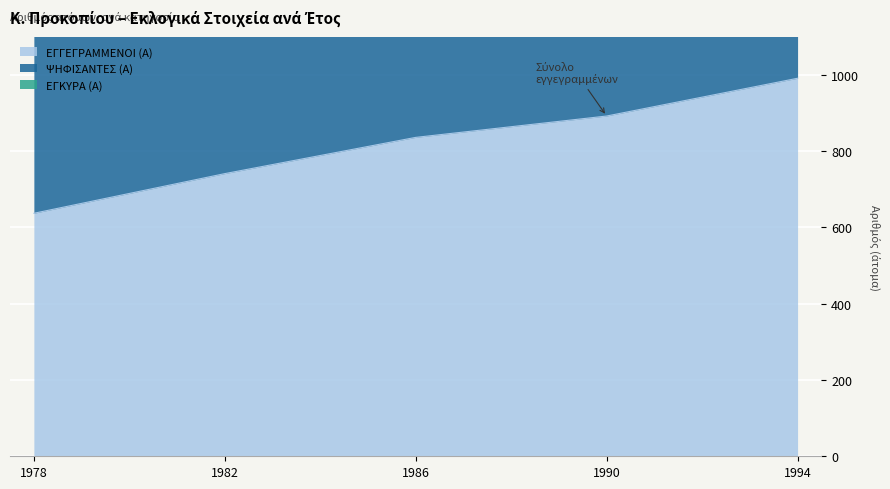

What is the sum of the ΨΗΦΙΣΑΝΤΕΣ (Α) values at 1990 and 1978?

4139